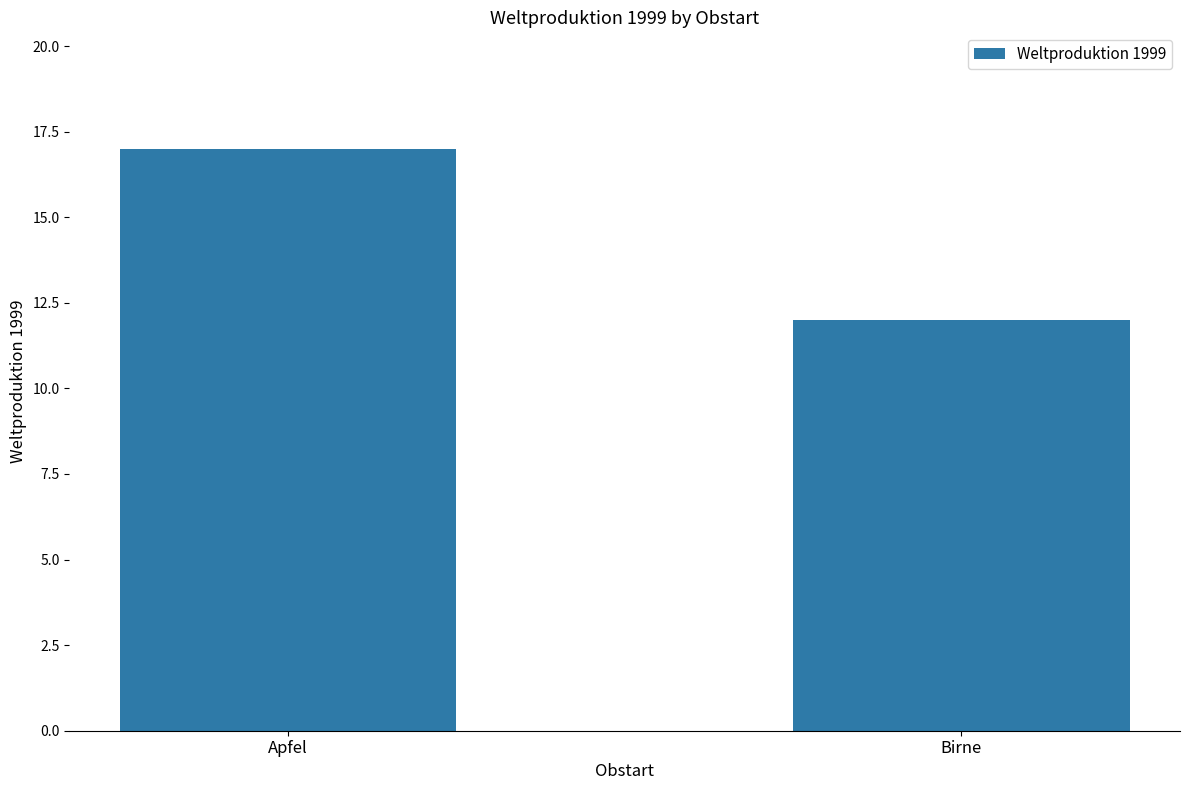

The value at Apfel is 26. True or false?

False